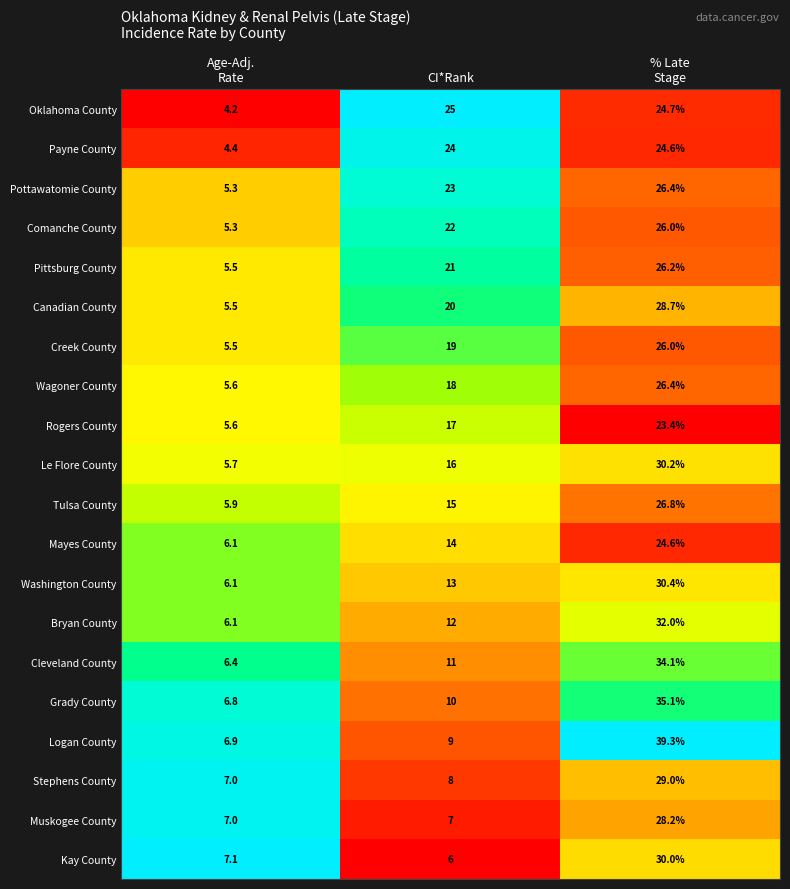

What is the spread (max minus min) of values at Age-Adj.
Rate?

2.9